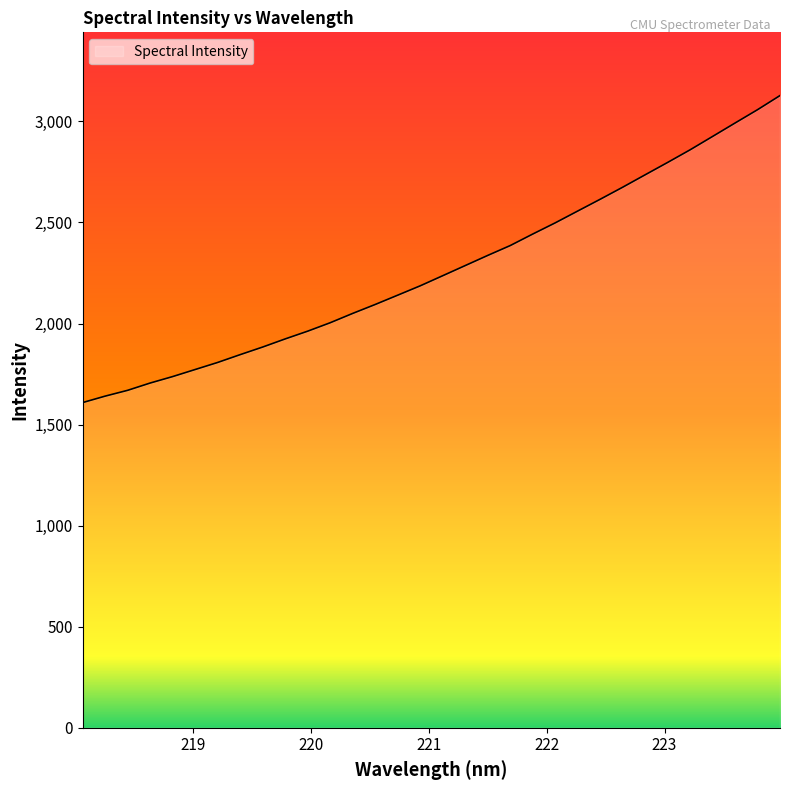

What is the maximum value shown in the chart?

3128.0